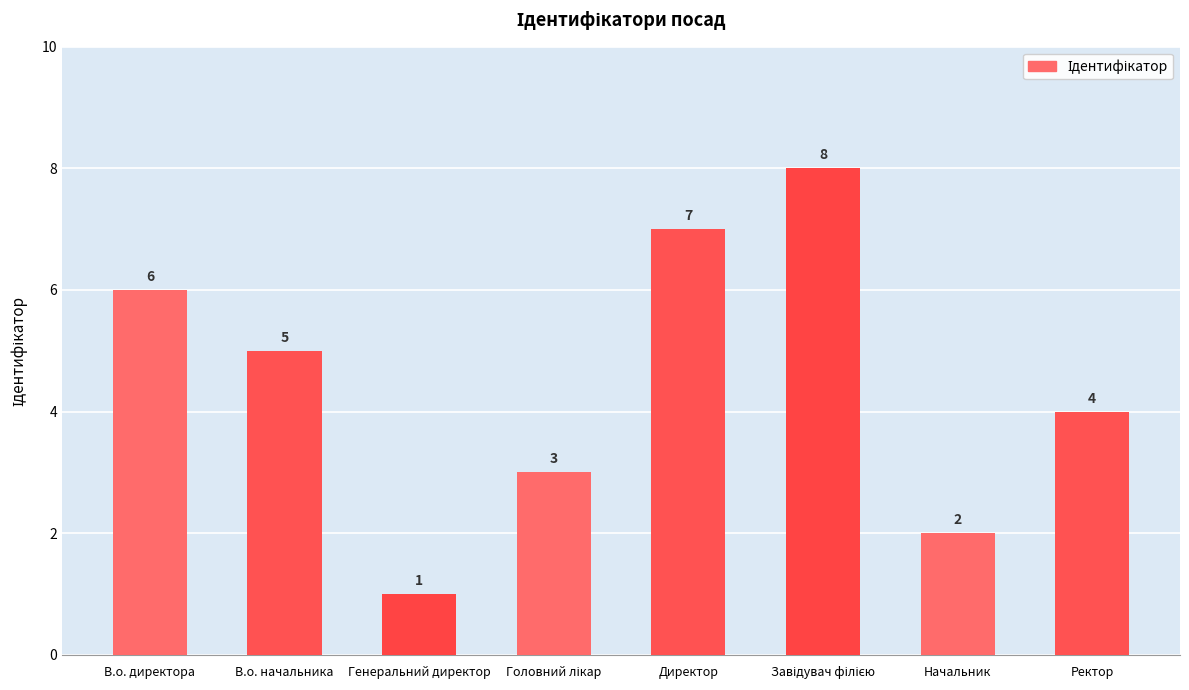

What is the value of the 3rd bar from the left?

1